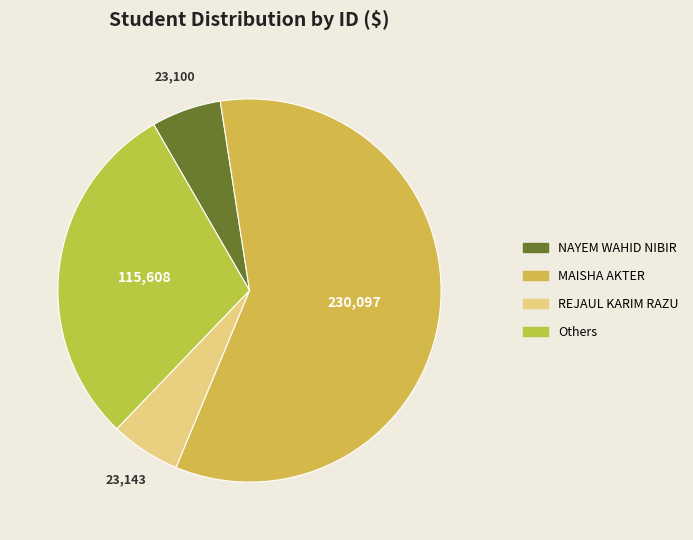

Which slice represents more than half of the pie?

MAISHA AKTER